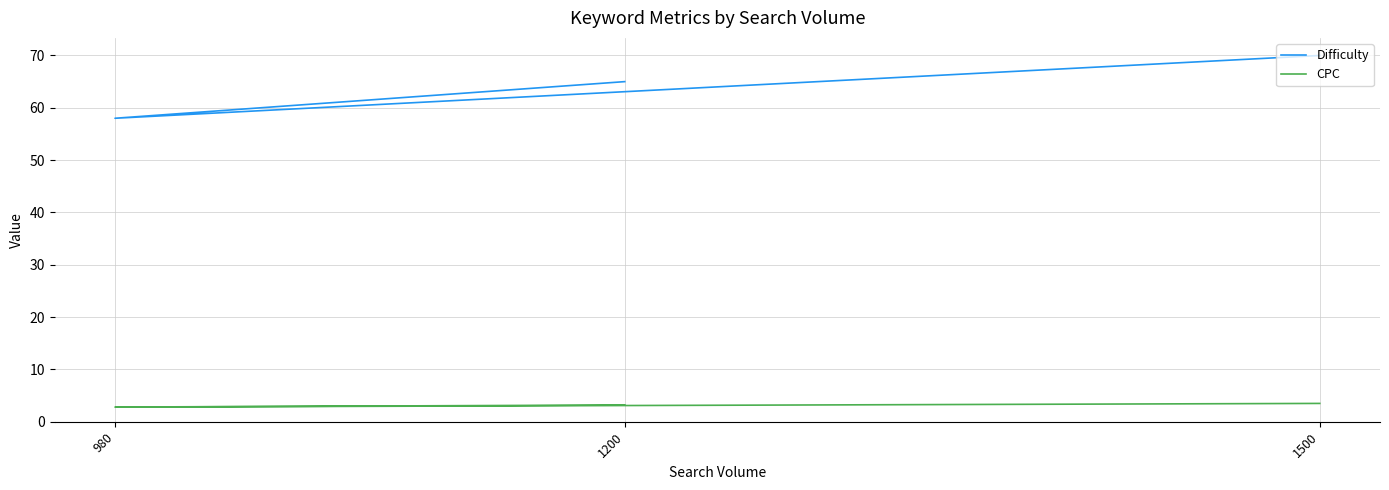

At which label is CPC closest to 3?

1200